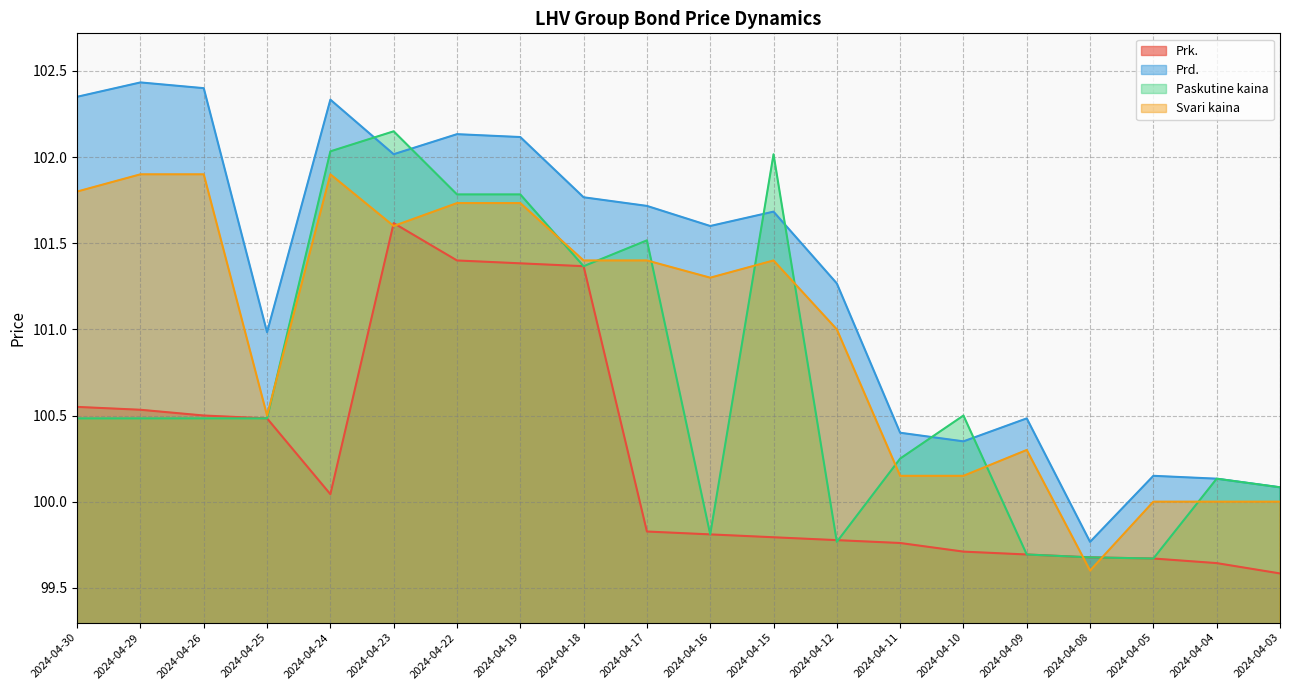

Which series ends up on top after the final intersection of Prk. and Paskutine kaina?

Paskutine kaina